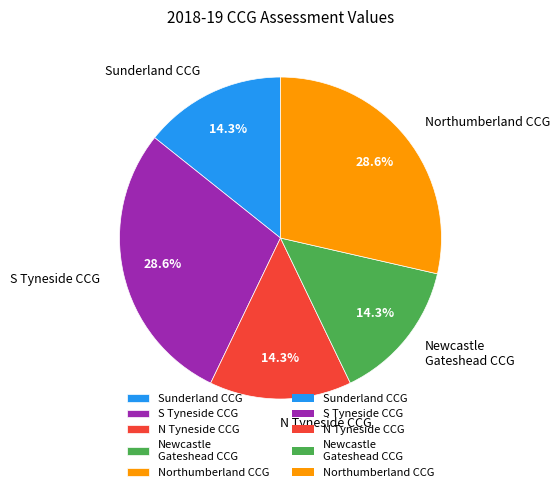

Is N Tyneside CCG the majority of the pie?

No